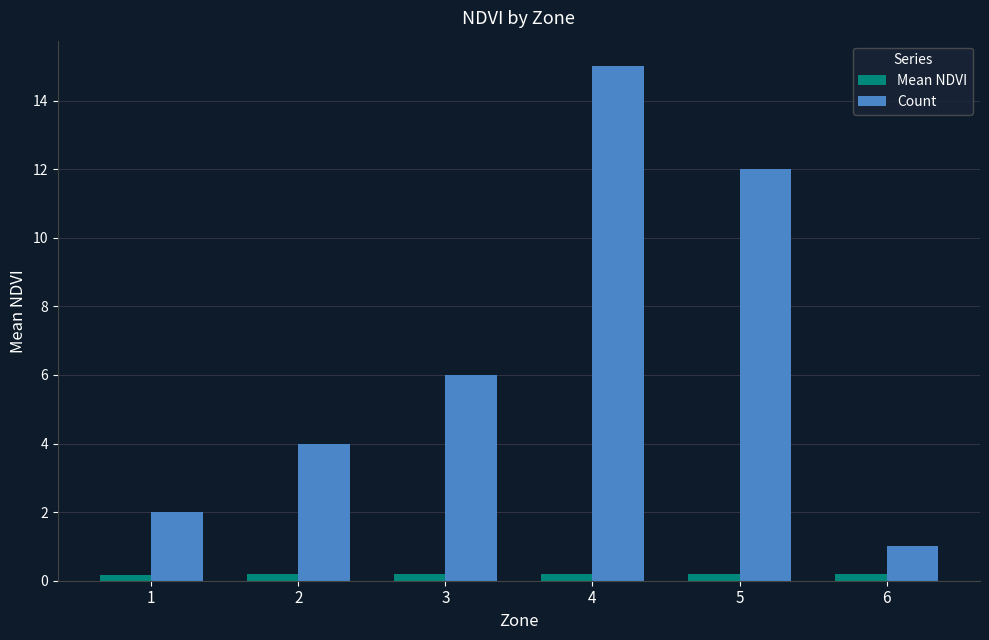

What is the highest value of the Count series?

15.0